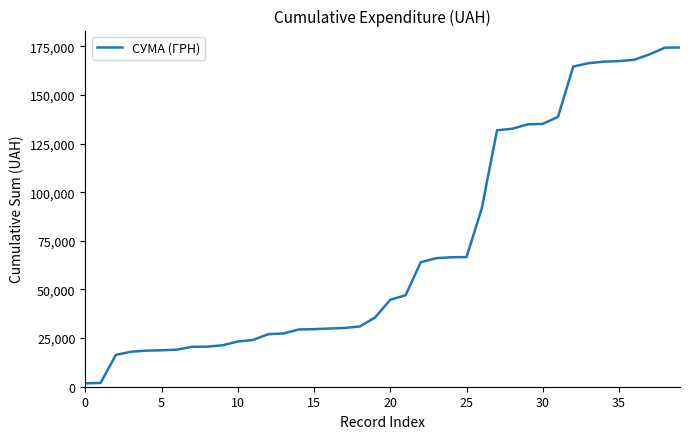

Count the number of data series in this chart.

1